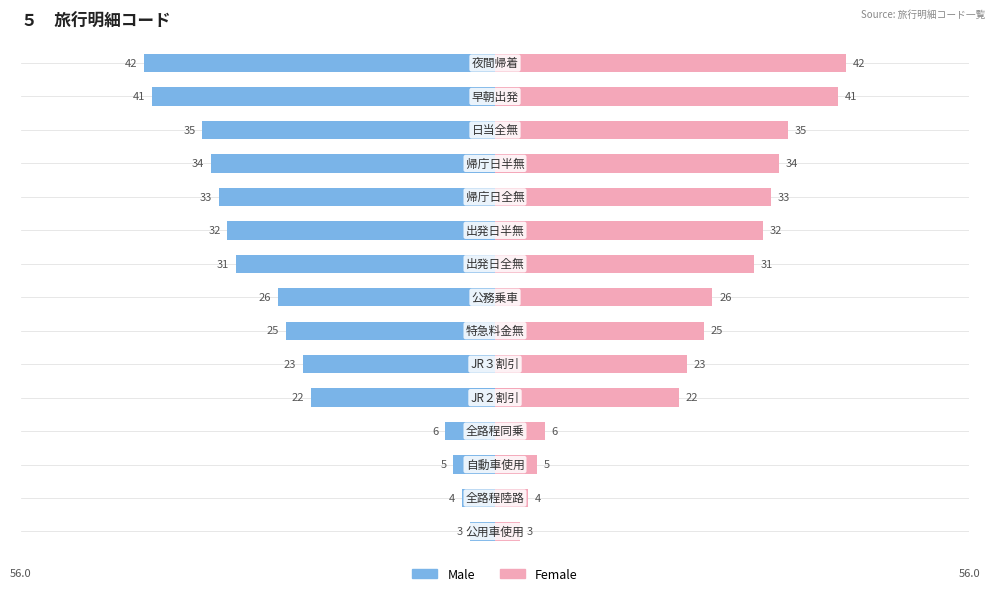

Count the number of data series in this chart.

2